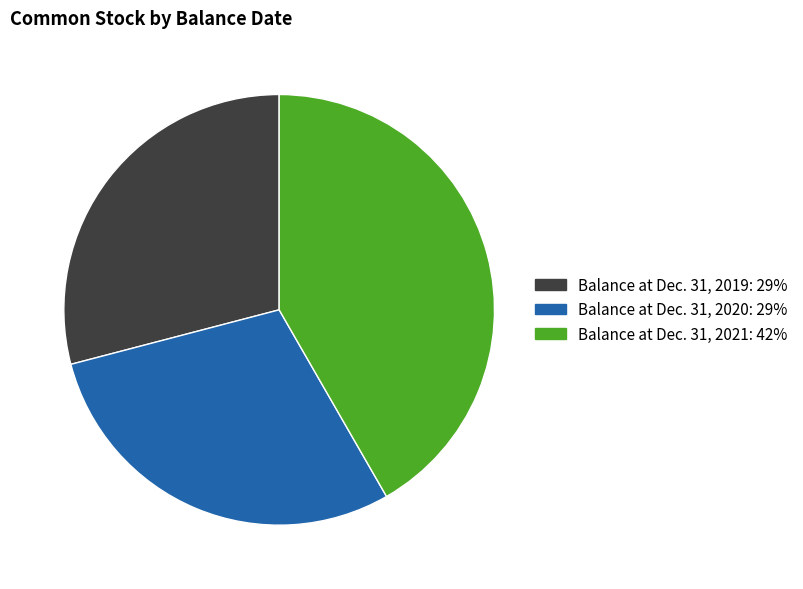

Is it true that Balance at Dec. 31, 2019 is 22% of the pie?

False